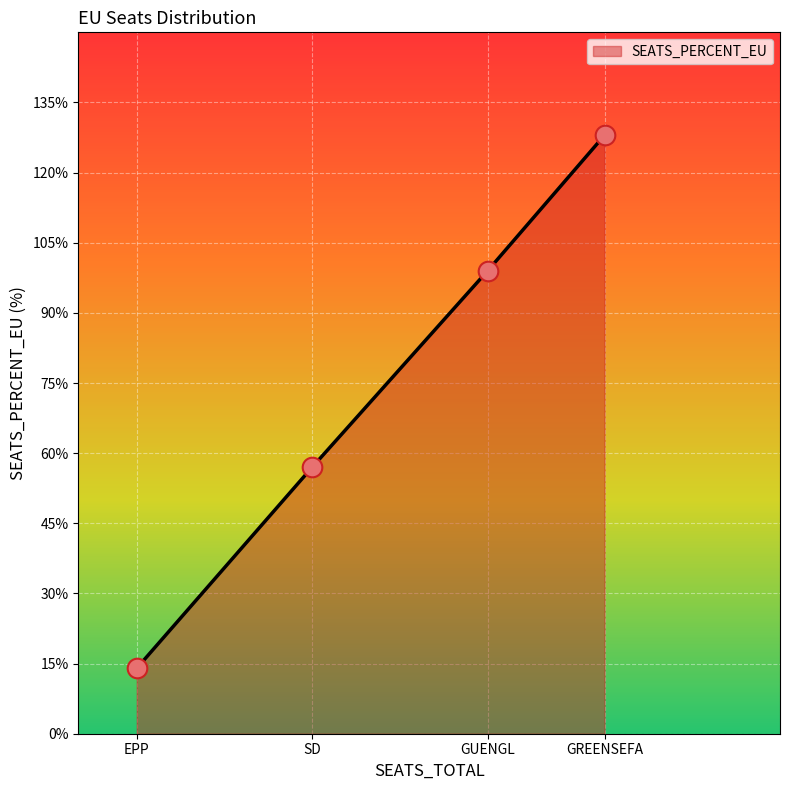

Which has a higher value, GREENSEFA or EPP?

GREENSEFA